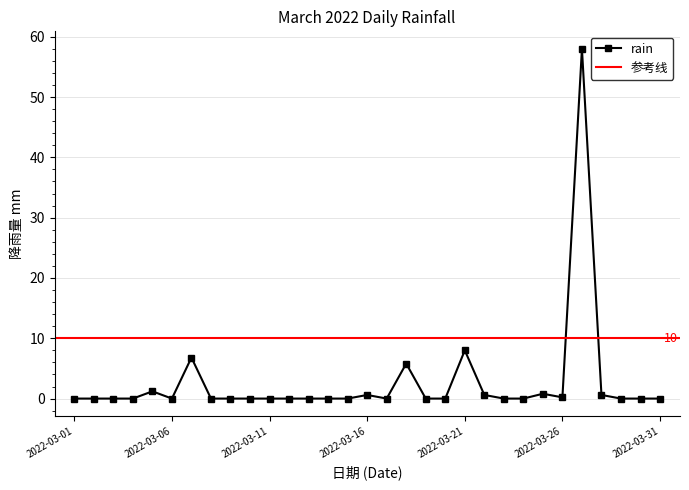

List the labels in order of value, smallest first.

2022-03-01, 2022-03-02, 2022-03-03, 2022-03-04, 2022-03-06, 2022-03-08, 2022-03-09, 2022-03-10, 2022-03-11, 2022-03-12, 2022-03-13, 2022-03-14, 2022-03-15, 2022-03-17, 2022-03-19, 2022-03-20, 2022-03-23, 2022-03-24, 2022-03-29, 2022-03-30, 2022-03-31, 2022-03-26, 2022-03-16, 2022-03-22, 2022-03-28, 2022-03-25, 2022-03-05, 2022-03-18, 2022-03-07, 2022-03-21, 2022-03-27